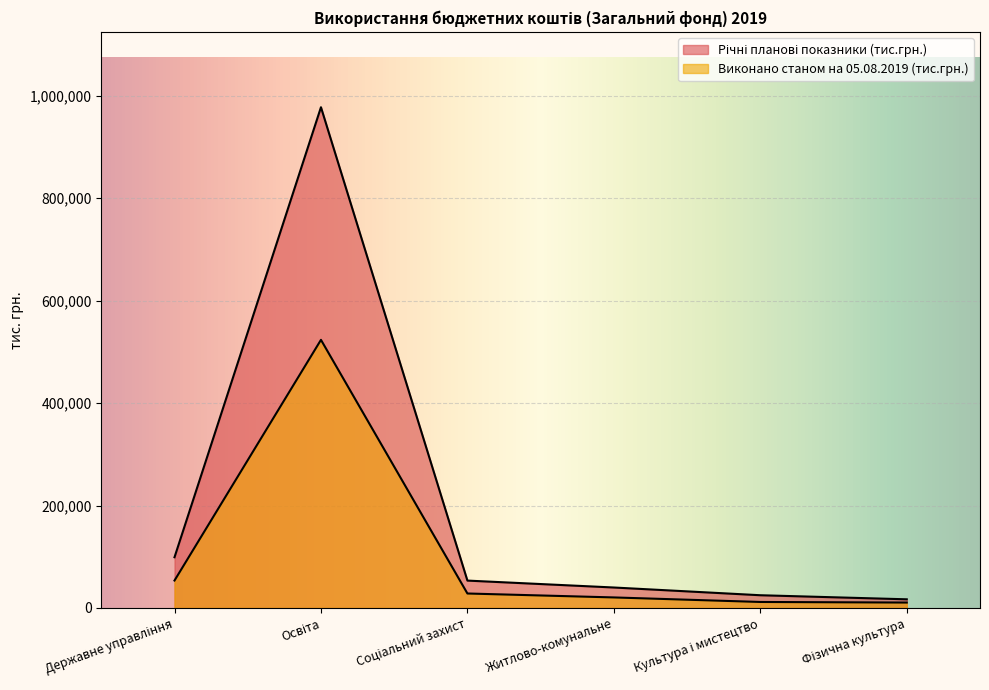

At which category is the sum across all series the highest?

Освіта